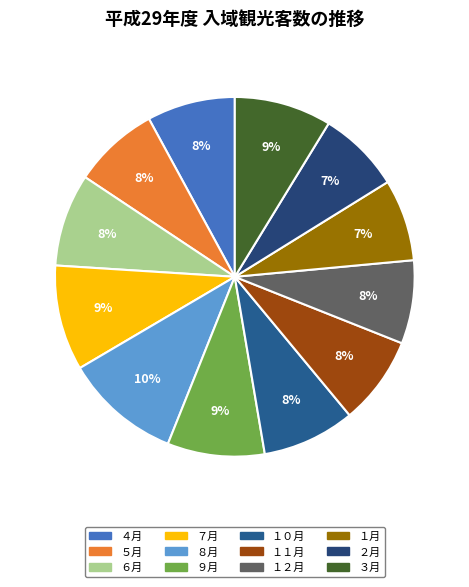

To the nearest percent, what portion does ２月 represent?

7%